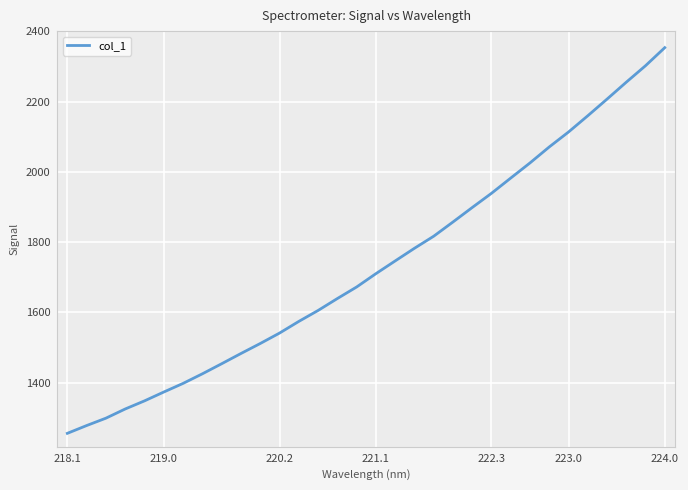

What is the difference between the maximum and minimum values?

1097.5